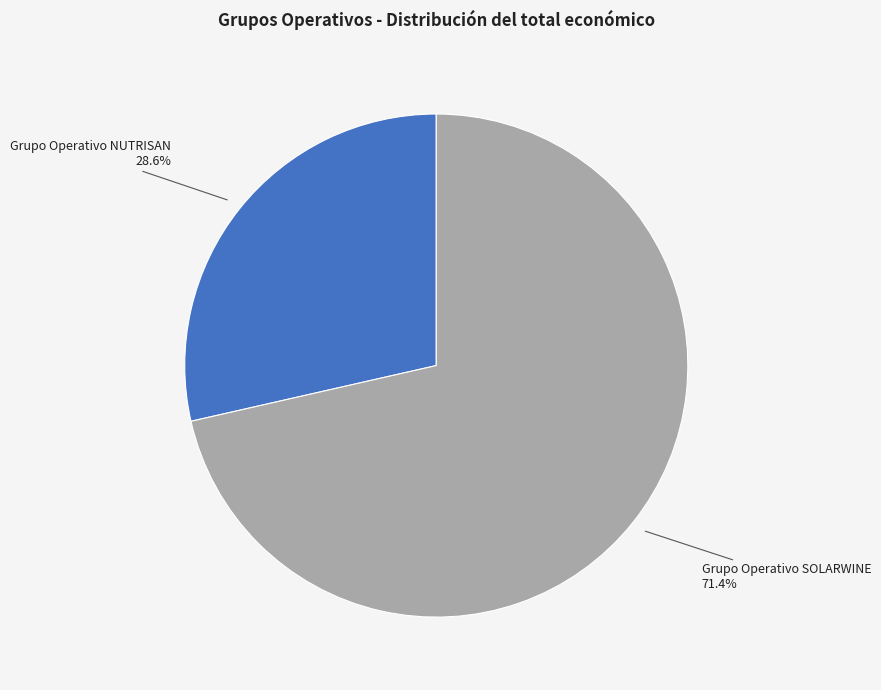

Does any single category account for the majority?

Yes